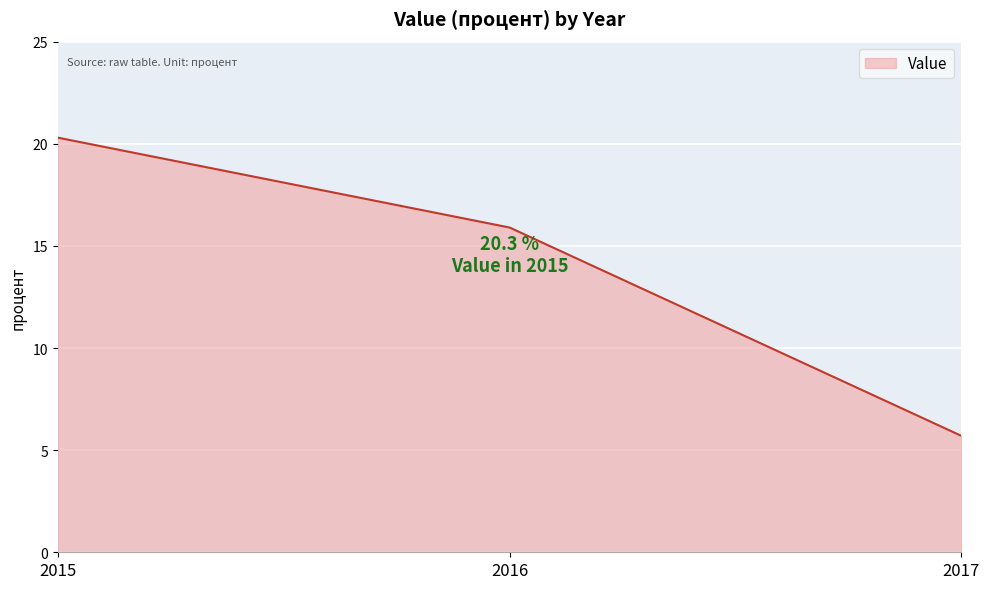

What value does the data have at 2017?

5.7